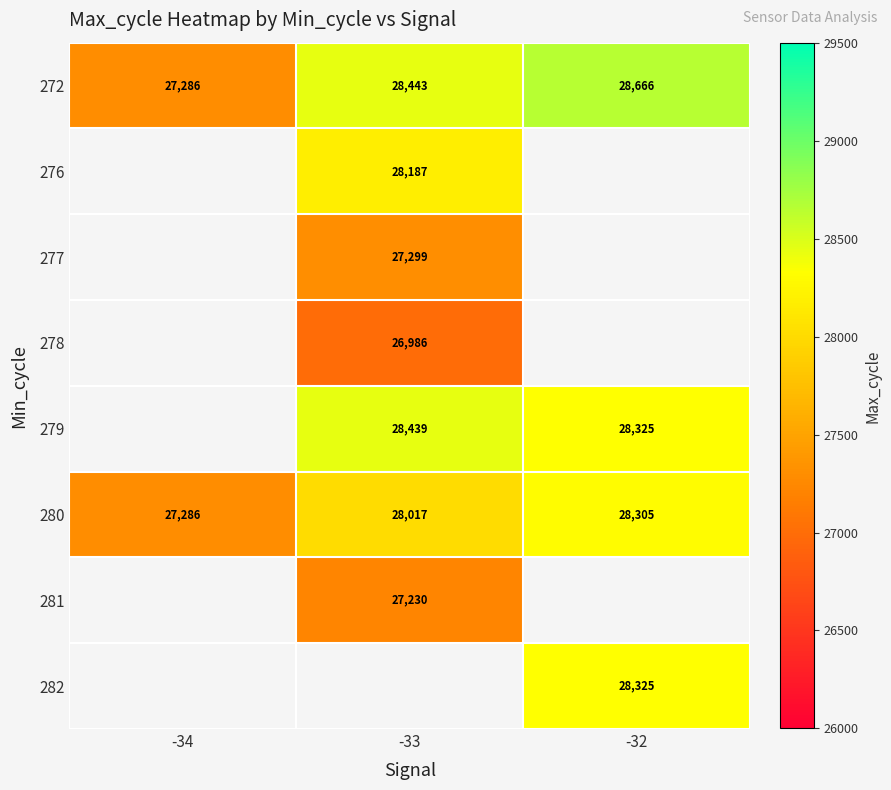

What is the spread (max minus min) of values at -32?

361.0